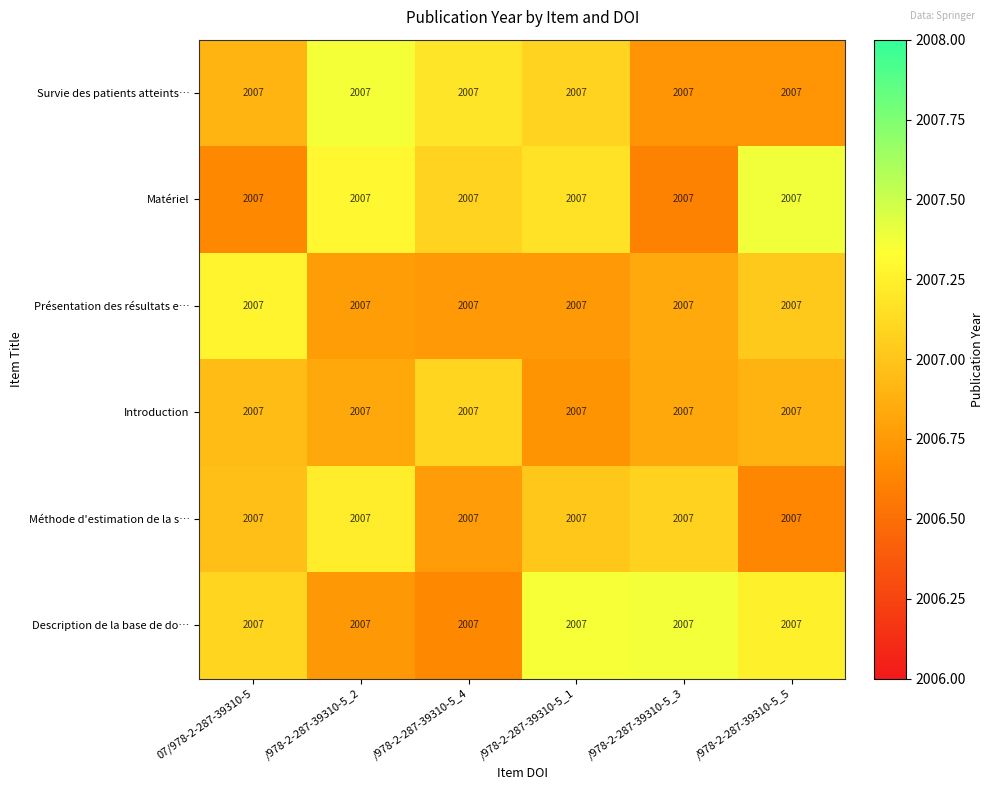

How many series are shown in this chart?

6